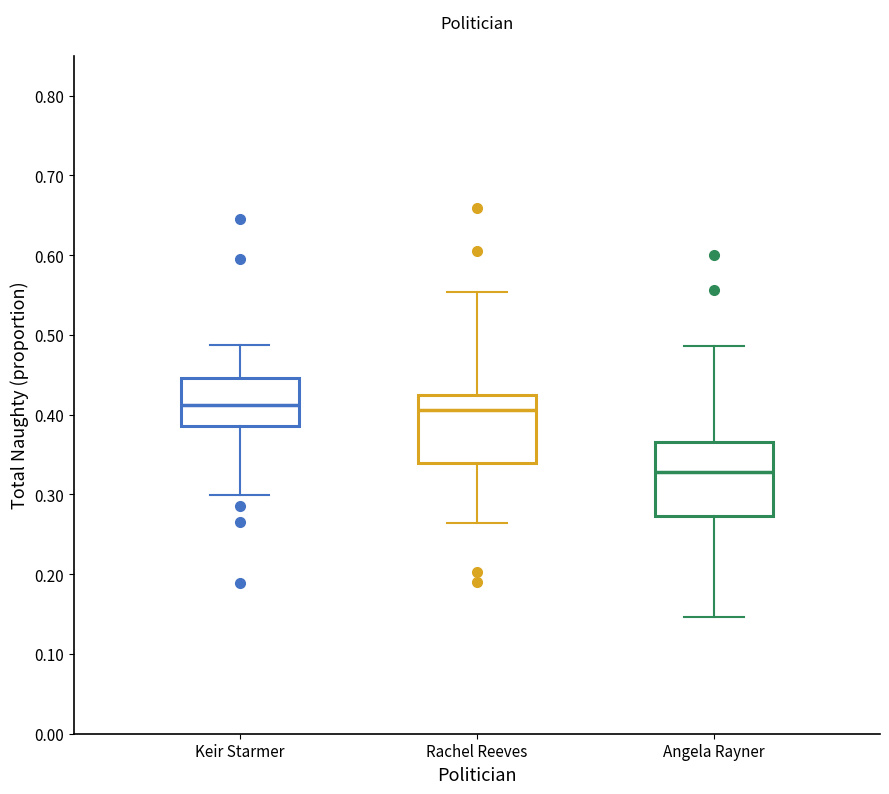

Reading left to right, read every box against the y-axis: the position of its median line, the range the box covers, and the ends of its whiskers. The values are not printed on the chart, so give them approximately, as read against the axis.

Keir Starmer: median 0.41, box 0.39 to 0.45, whiskers 0.30 to 0.49
Rachel Reeves: median 0.41, box 0.34 to 0.43, whiskers 0.26 to 0.55
Angela Rayner: median 0.33, box 0.27 to 0.37, whiskers 0.15 to 0.49